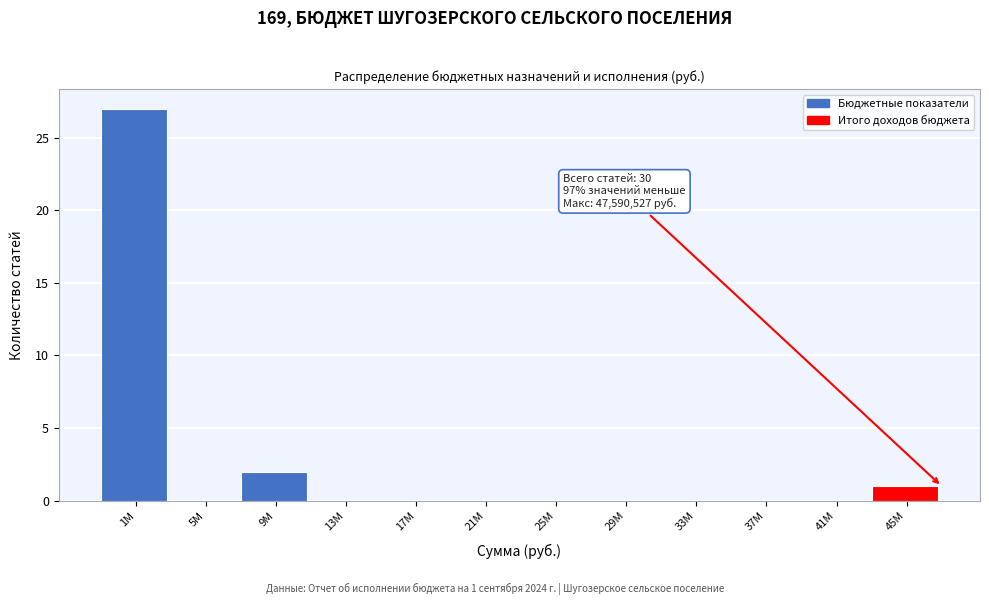

Reading left to right, extract all data points from this chart.

1M=27	5M=0	9M=2	13M=0	17M=0	21M=0	25M=0	29M=0	33M=0	37M=0	41M=0	45M=1